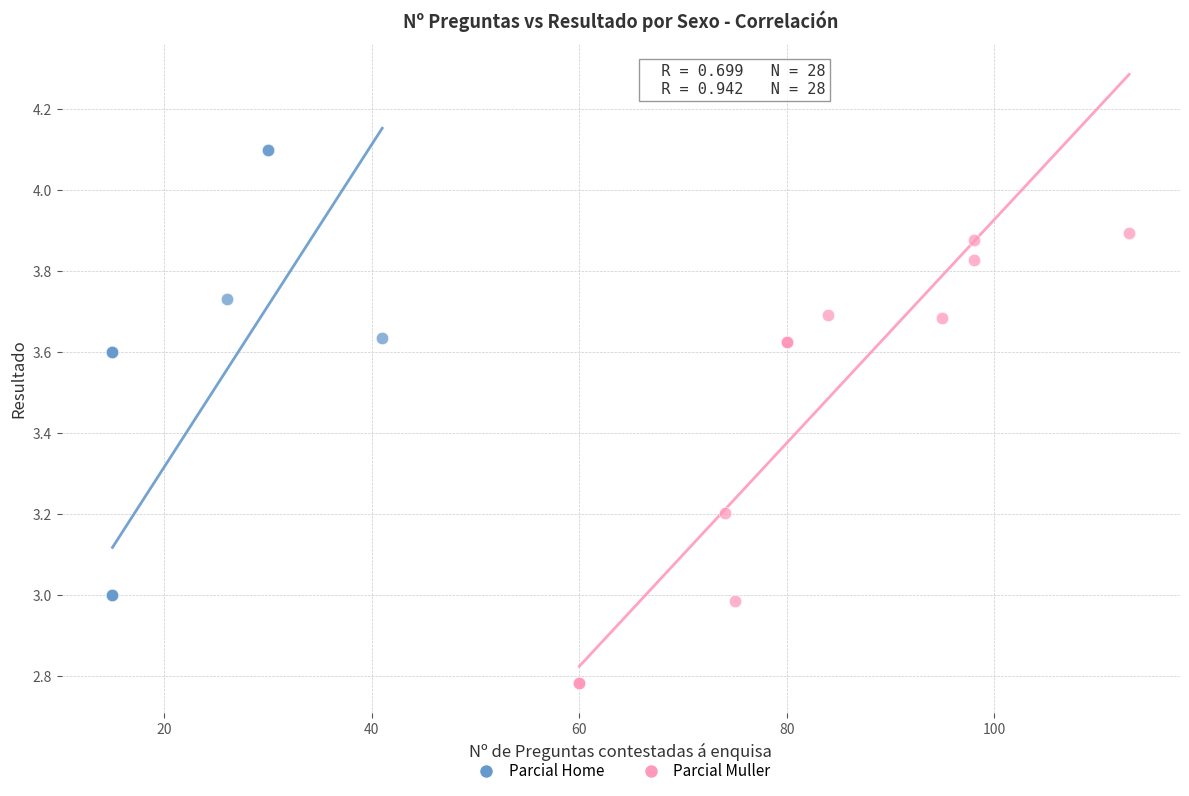

Which series contains the highest Y value?

Parcial Home